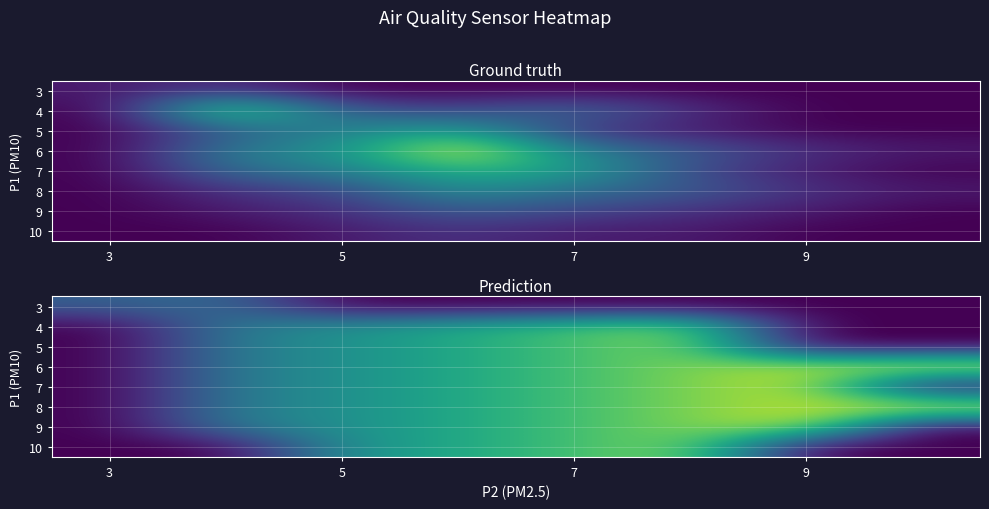

Count the number of categories in the chart.

8